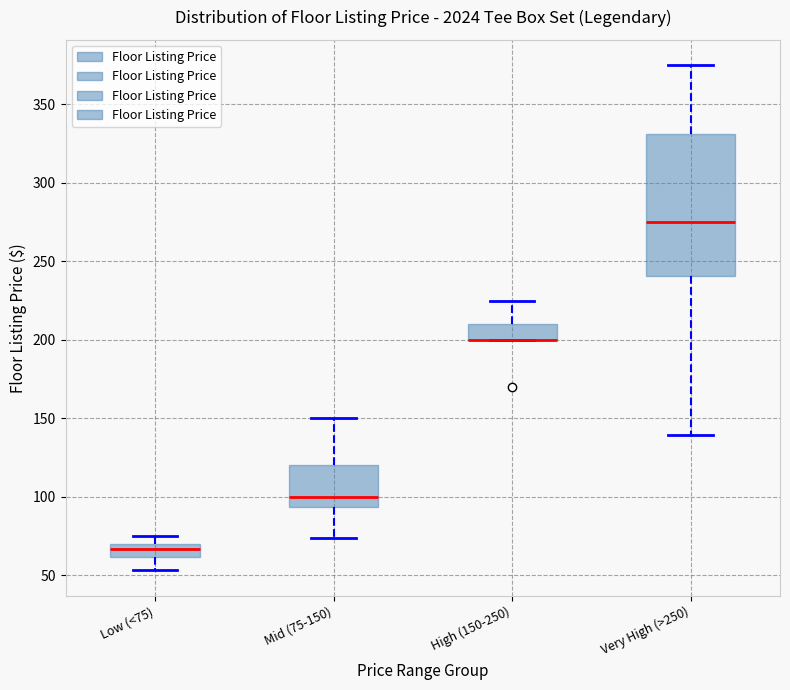

Reading left to right, transcribe this box plot: for each box, give where its median line is, the range the box spans, and where its two whiskers end, as read against the y-axis. The values are not printed on the chart, so give them approximately, as read against the axis.

Low (<75): median 65, box 60 to 70, whiskers 55 to 75
Mid (75-150): median 100, box 95 to 120, whiskers 75 to 150
High (150-250): median 200 (drawn on the box's lower edge), box 200 to 210, whiskers 200 to 225
Very High (>250): median 275, box 240 to 330, whiskers 140 to 375